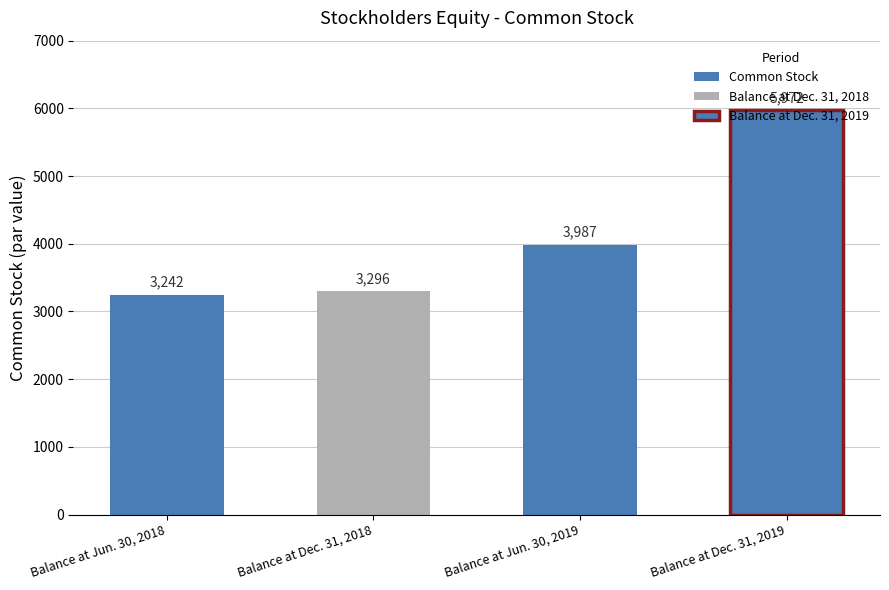

Between Balance at Dec. 31, 2018 and Balance at Jun. 30, 2018, which is larger?

Balance at Dec. 31, 2018